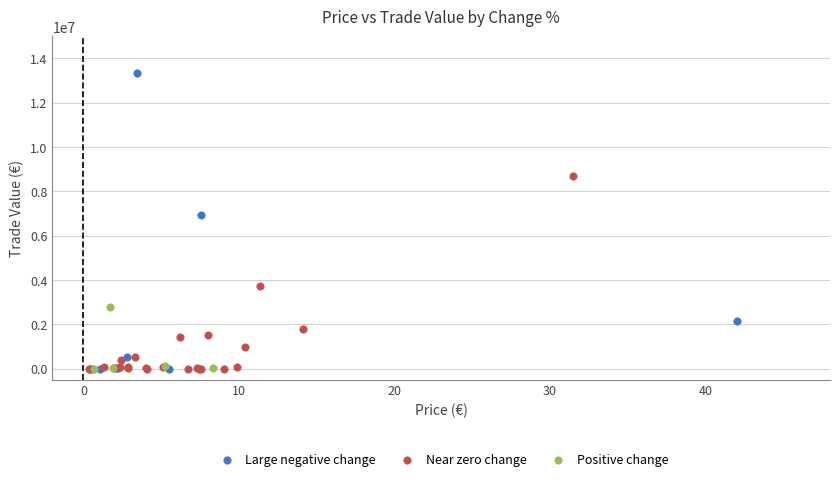

Which series contains the highest Y value?

Large negative change